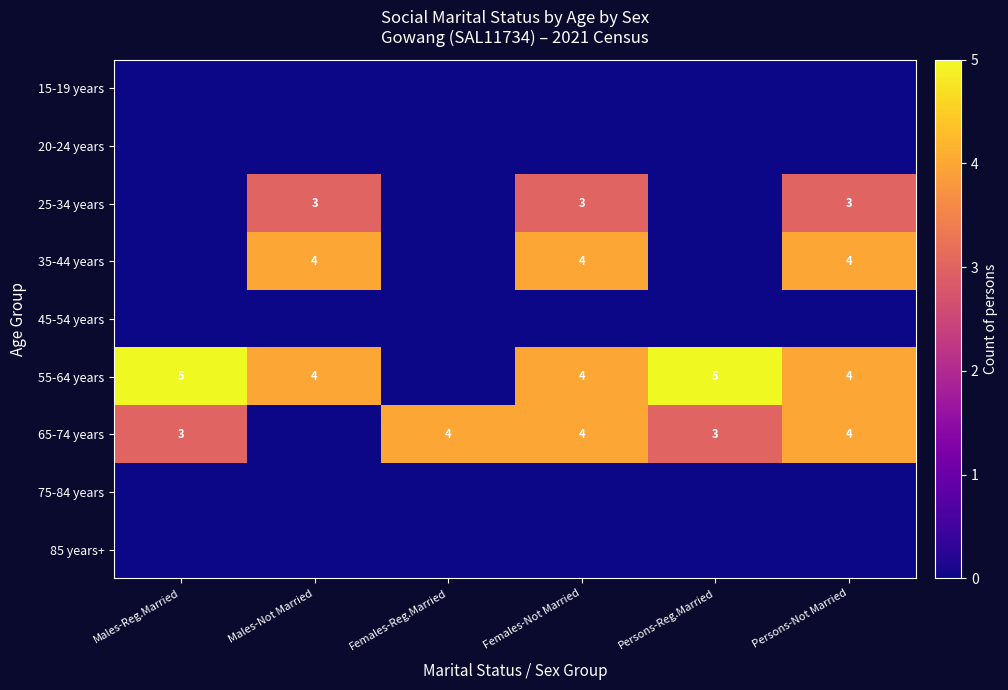

The value of 55-64 years at Males-Not Married is 2. True or false?

False